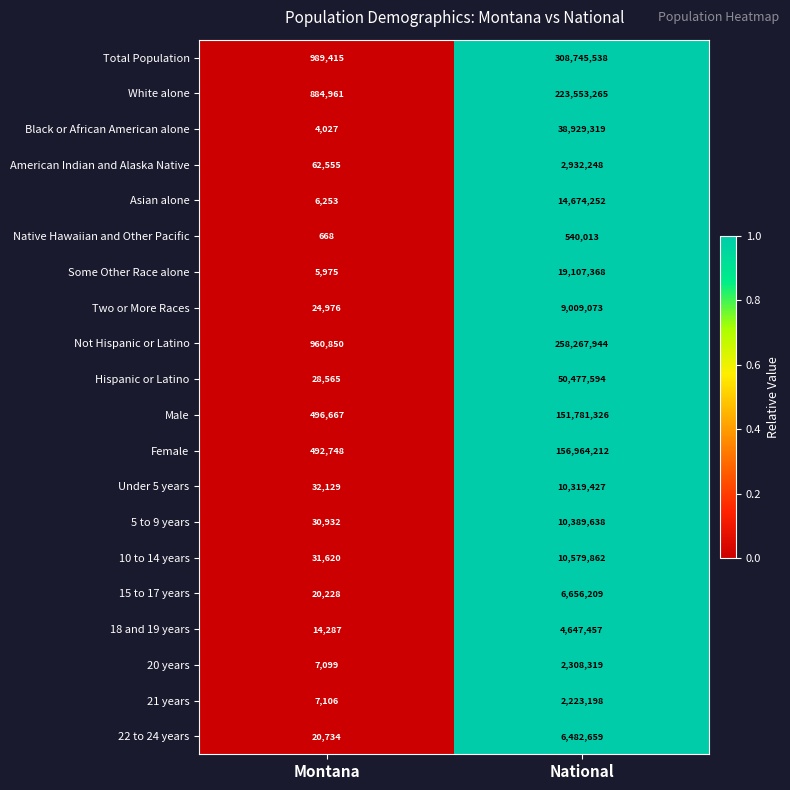

Is it true that 22 to 24 years equals 2661649 at National?

False